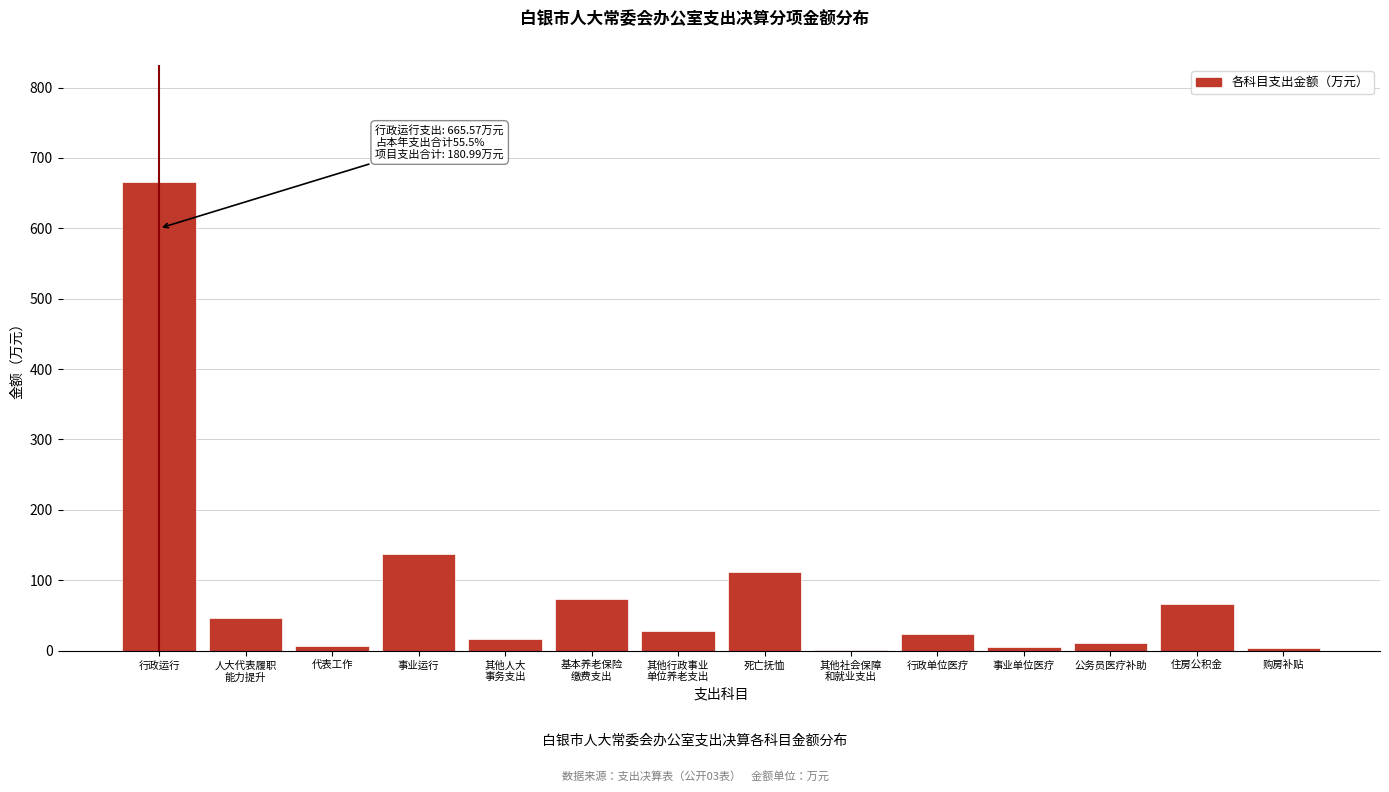

Which label corresponds to the largest value in the chart?

行政运行